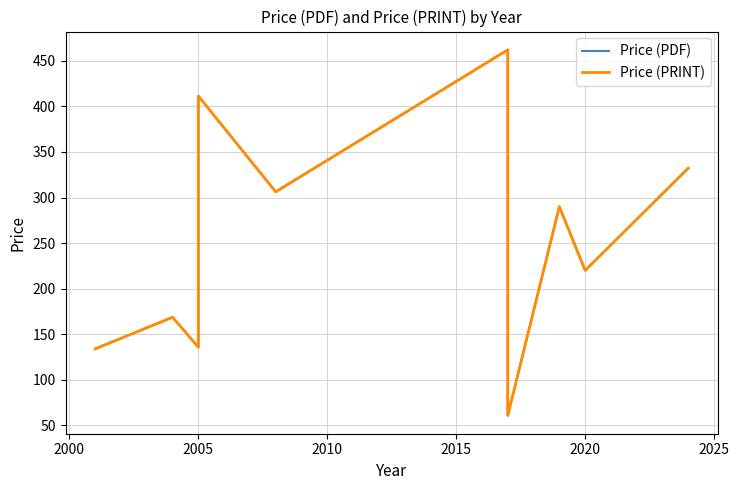

How many values in the Price (PRINT) series are below 290?

5